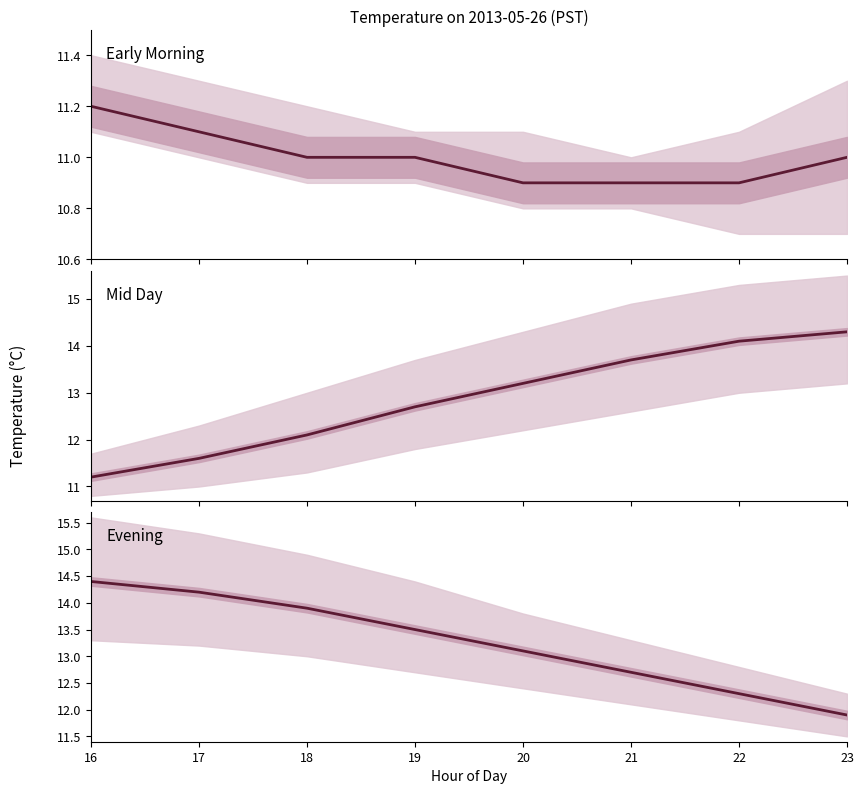

List the labels in order of value, smallest first.

23, 22, 21, 20, 19, 18, 17, 16